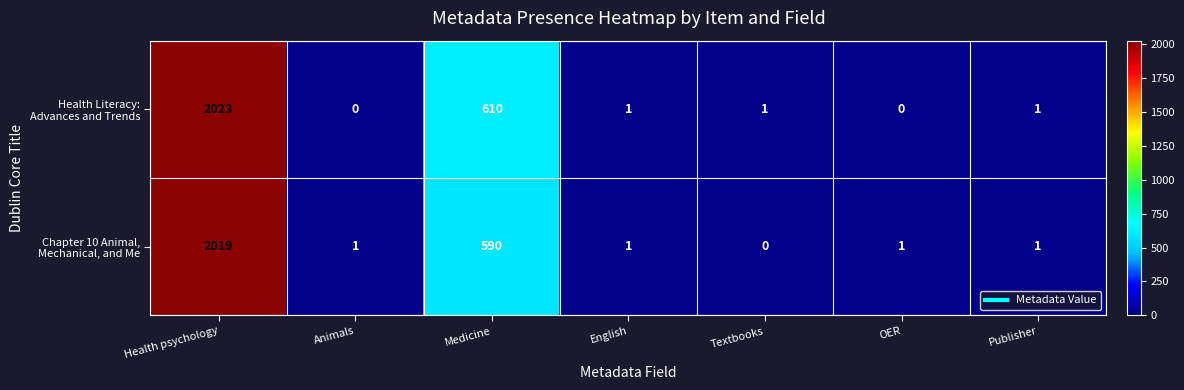

How many data points does each series have?

7